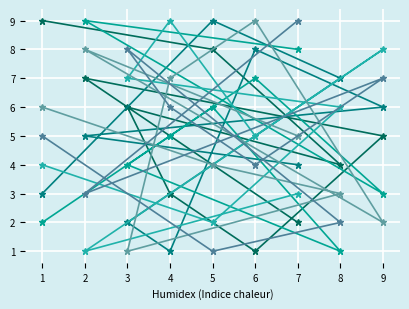

Reading left to right, extract all data points from this chart.

col_8: 9	8	4	6	3	1	5	7	2
col_2: 3	9	7	2	1	8	6	5	4
col_9: 2	6	1	4	5	7	3	9	8
col_3: 4	2	6	7	9	5	8	1	3
col_4: 6	4	3	1	7	9	2	8	5
col_6: 5	1	2	8	6	4	7	3	9